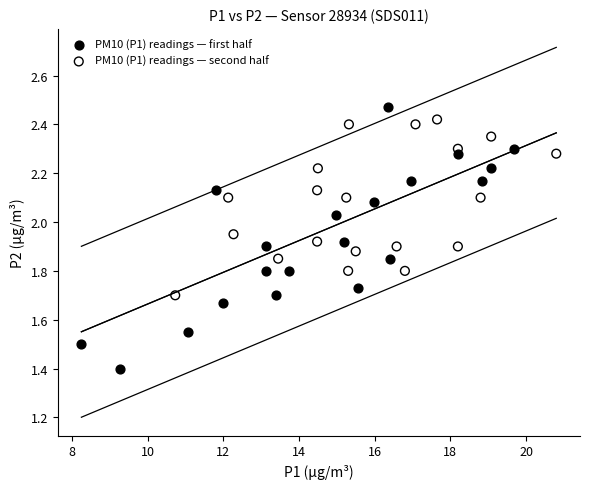

Which series has the largest Y range (max minus min)?

PM10 (P1) readings — first half